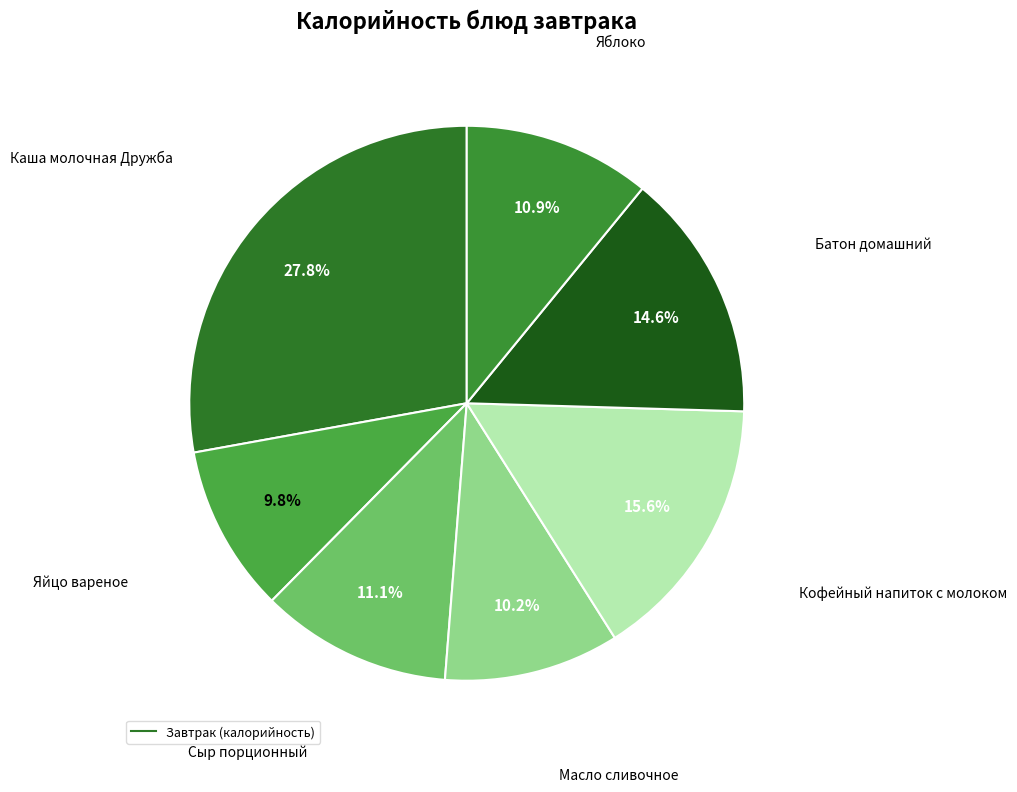

How many segments does this pie chart have?

7